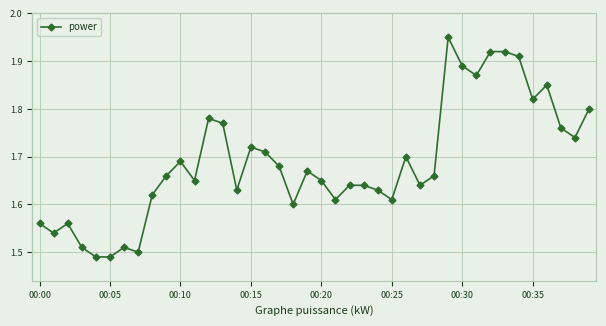

True or false: there are more than 2 points higher than both neighbors.

True